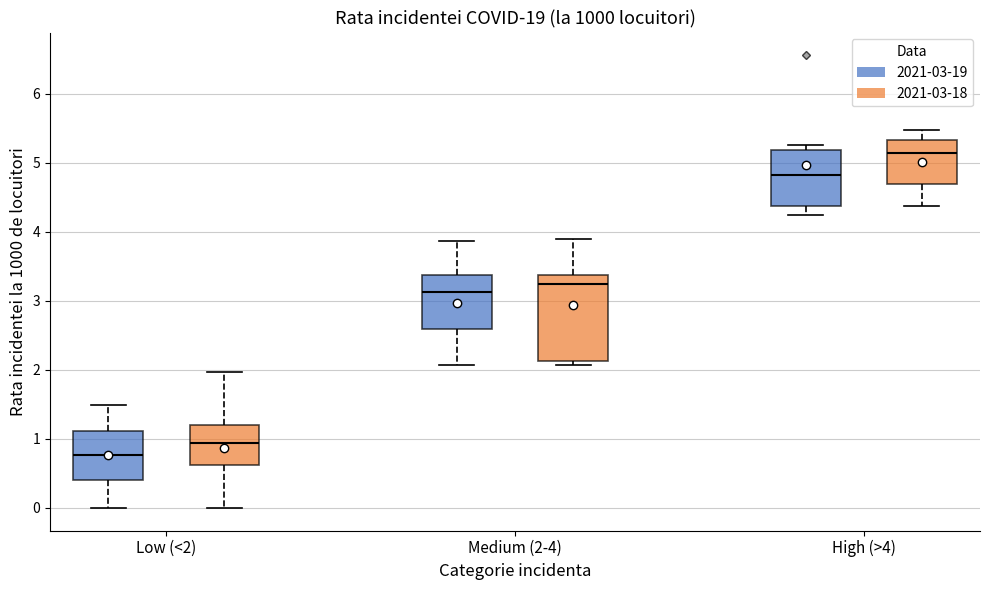

Which box's median line is the highest?

High (>4) (2021-03-18)